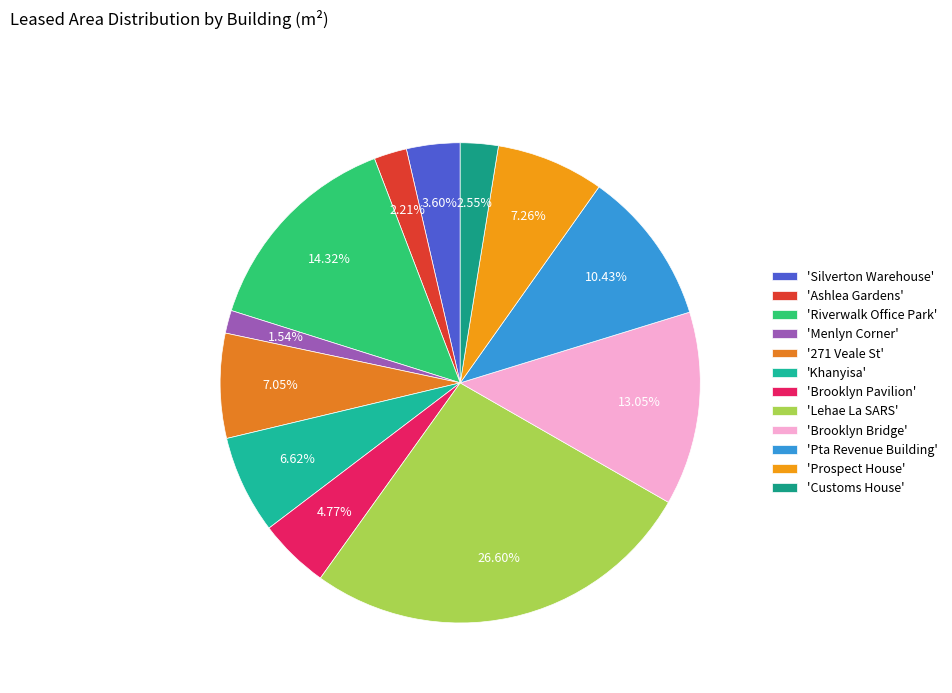

Count the number of slices in the pie.

12